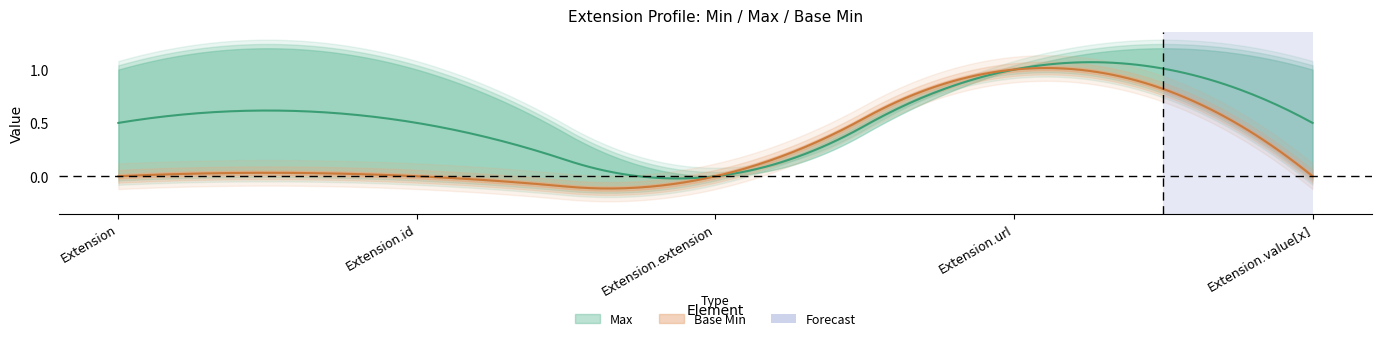

Which series has the widest spread of values?

Max